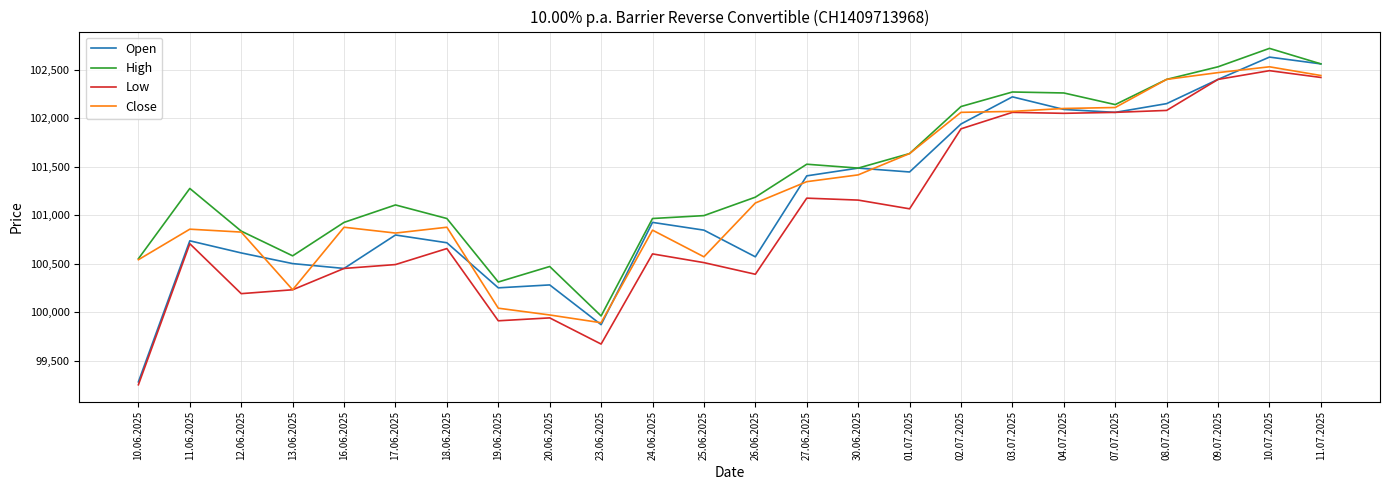

Rank the series by their average value, from lowest to highest.

Low, Open, Close, High